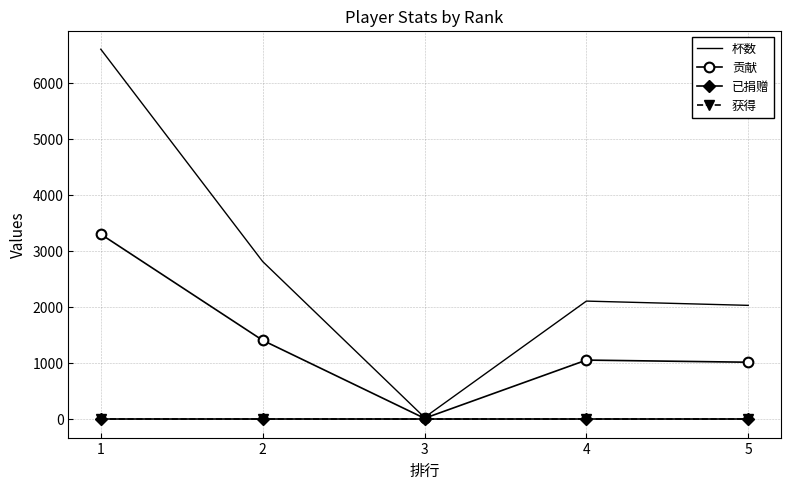

Which series has the largest total across all categories?

杯数